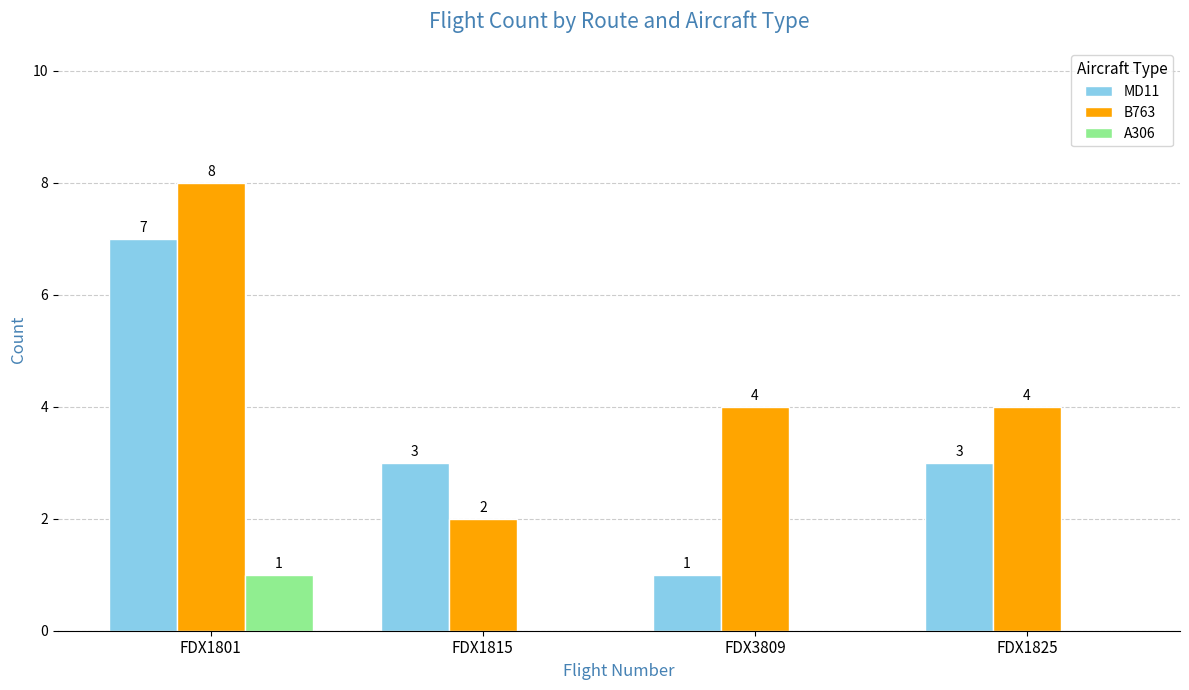

Reading right to left, extract all data points from this chart.

MD11: FDX1825=3	FDX3809=1	FDX1815=3	FDX1801=7
B763: FDX1825=4	FDX3809=4	FDX1815=2	FDX1801=8
A306: FDX1825=0	FDX3809=0	FDX1815=0	FDX1801=1